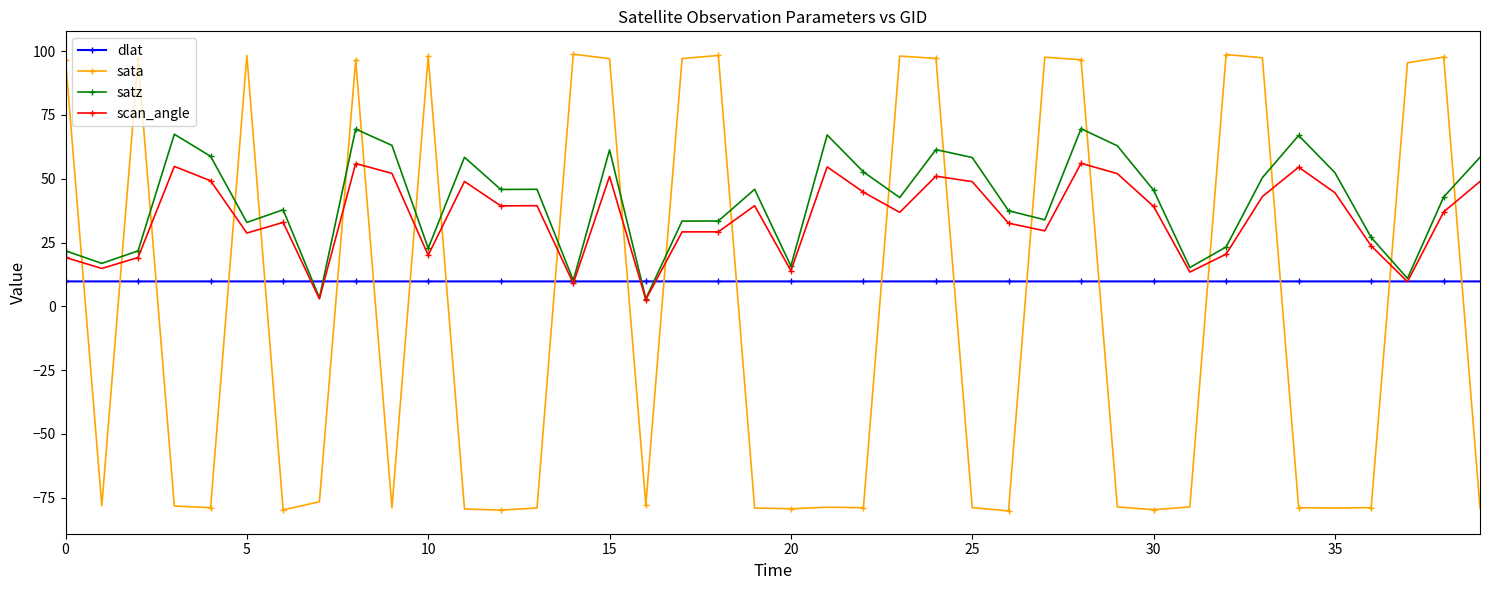

After their last crossing, which series has the higher values: scan_angle or sata?

scan_angle